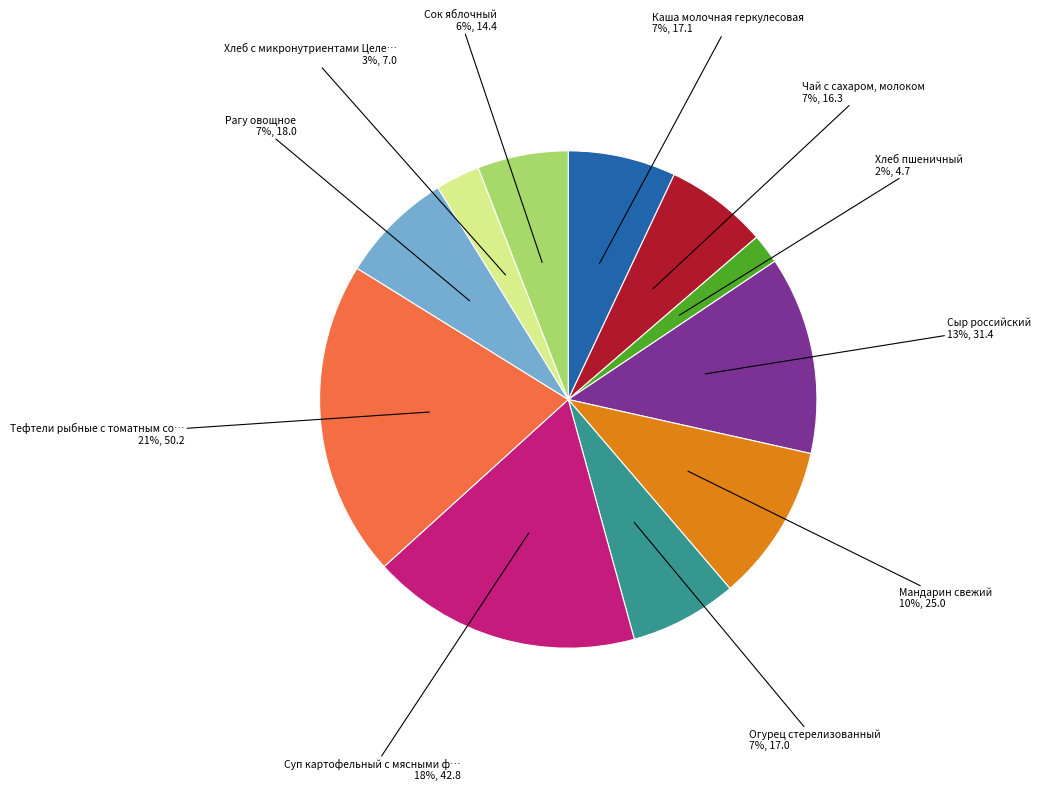

To the nearest percent, what is the difference between the largest and smallest slice percentages?

19%